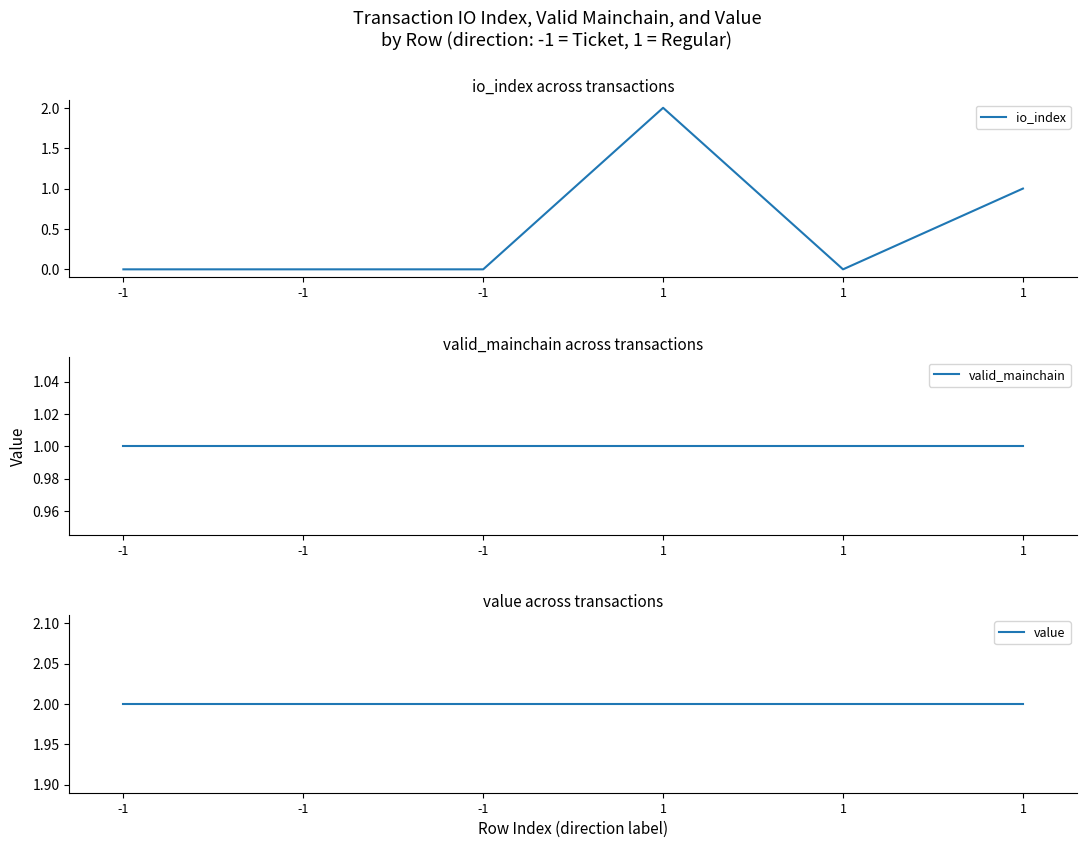

The value series shows 0.6 at 1. True or false?

False